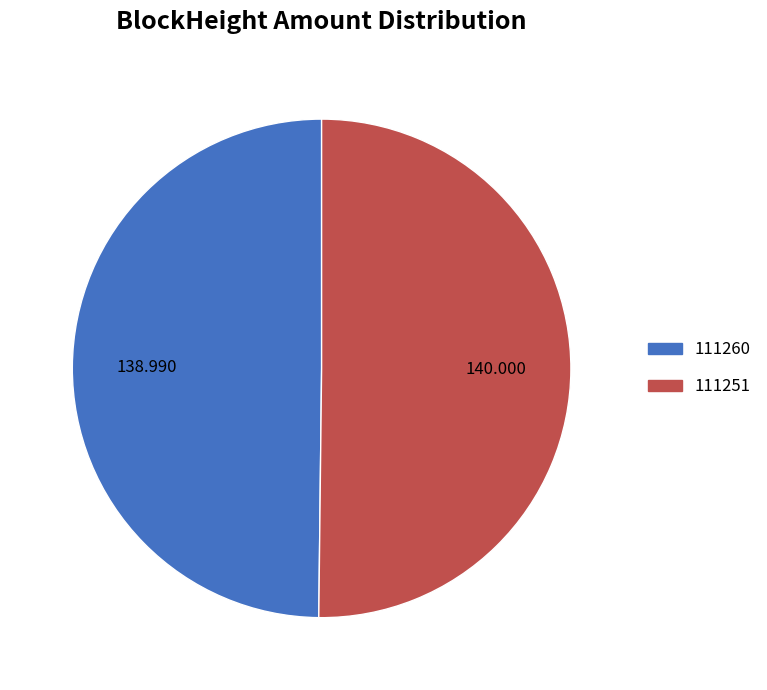

Is it true that 111260 is 7% of the pie?

False